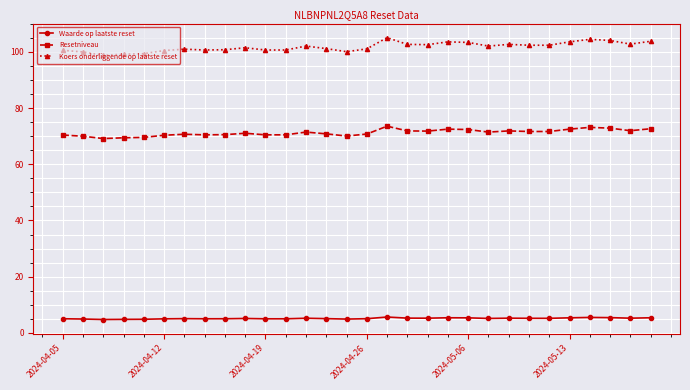

True or false: Resetniveau has more than 1 points higher than both neighbors.

True